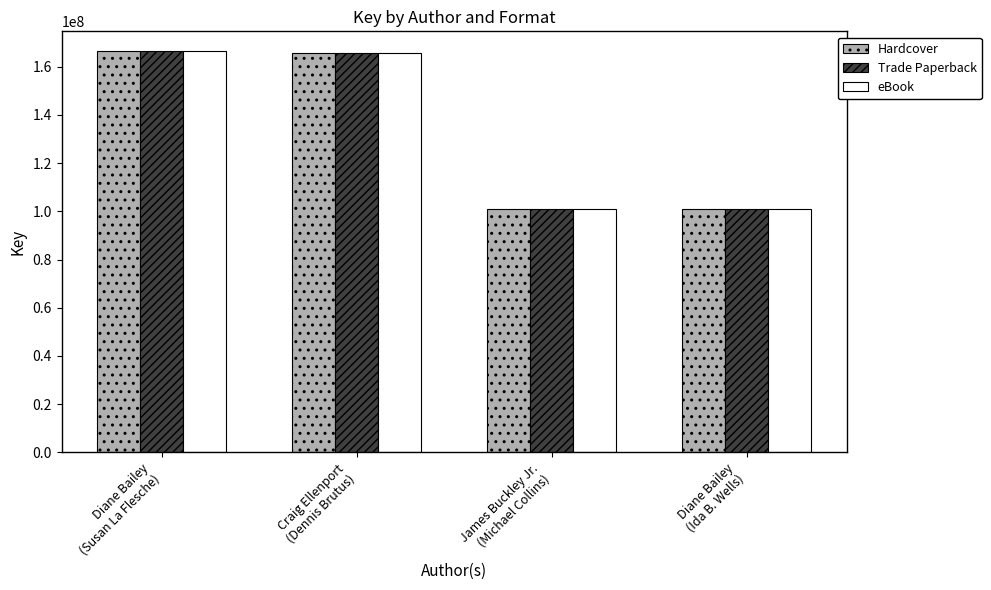

What are all the series names shown in the legend?

Hardcover, Trade Paperback, eBook